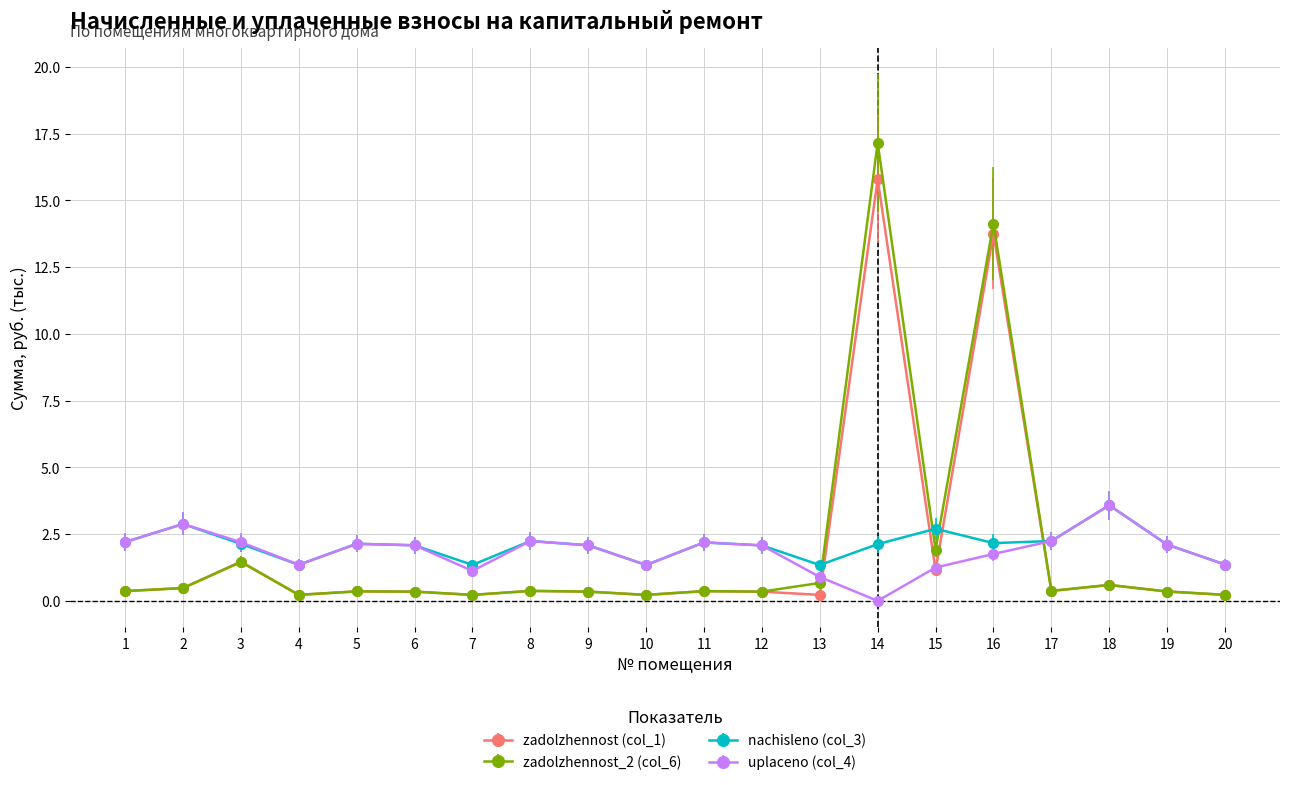

What is the maximum value shown in the chart?

17.2